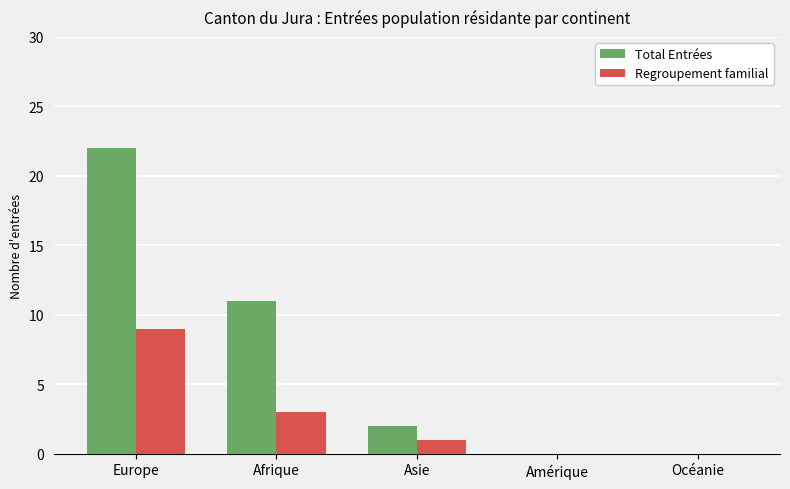

Between Europe and Afrique, which series saw the biggest shift?

Total Entrées